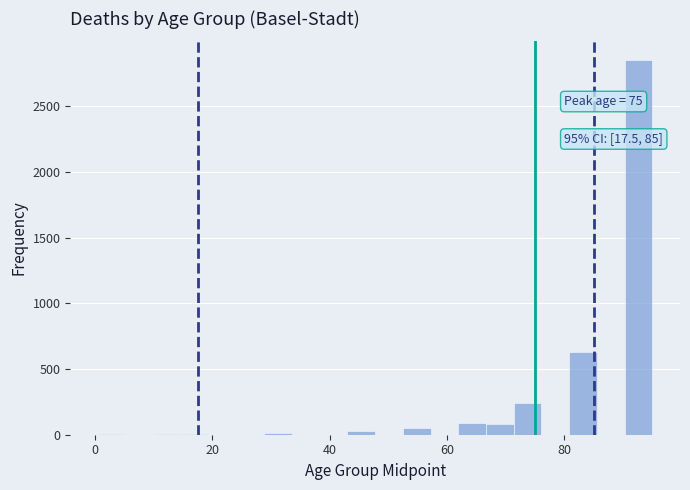

Around what value on the x-axis is the tallest bar? Give the approximate position of its centre, as read against the axis.

92